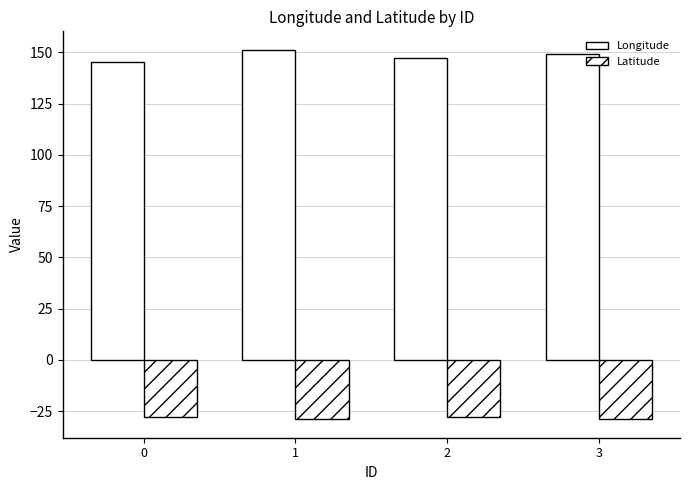

Is it true that Longitude equals 151.3 at 1?

True